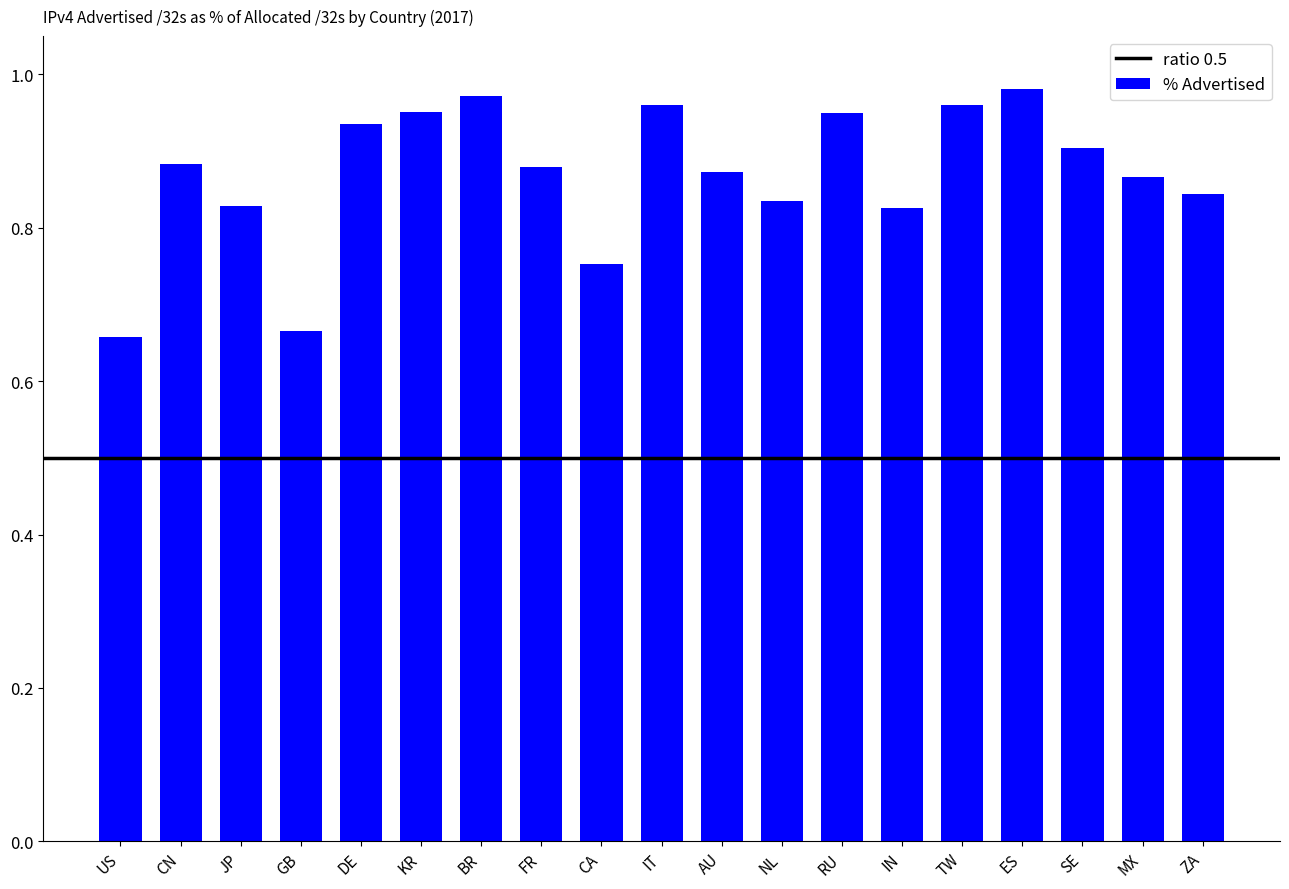

Between RU and BR, which is larger?

BR